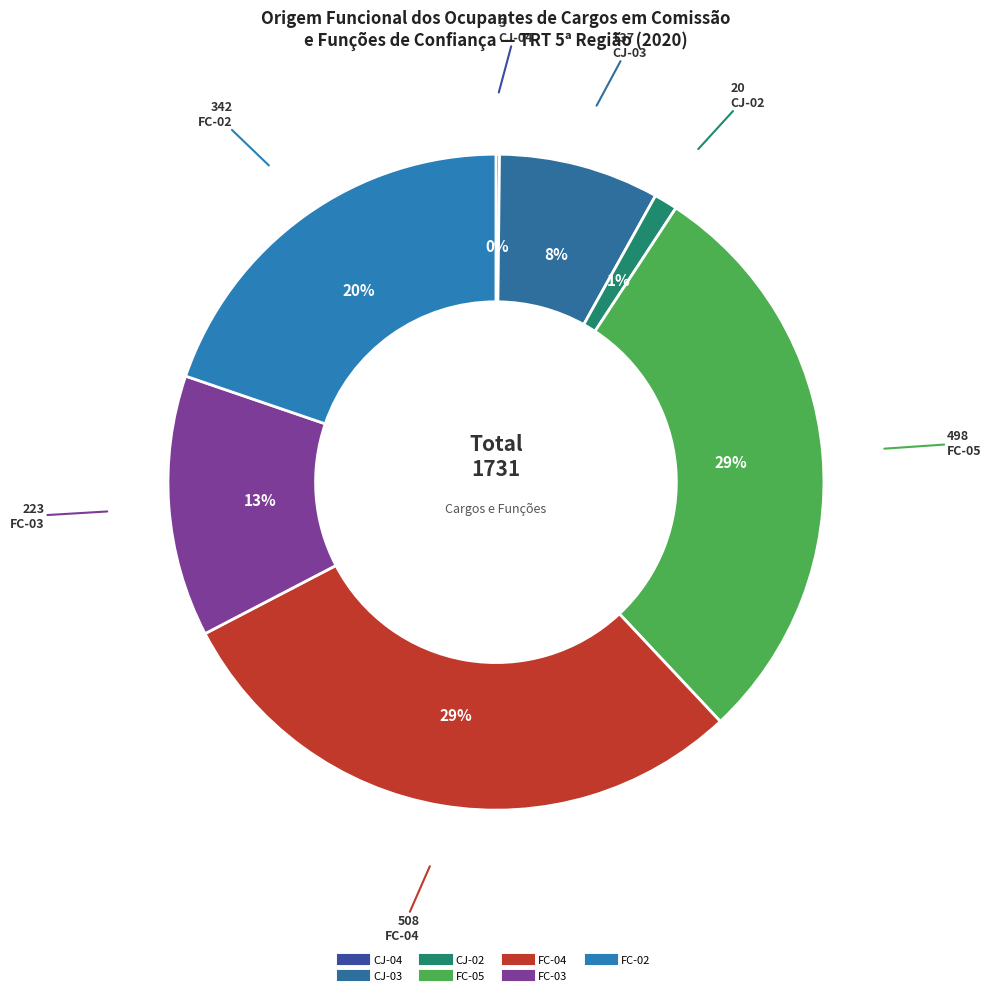

Between FC-05 and FC-04, which is larger?

FC-04